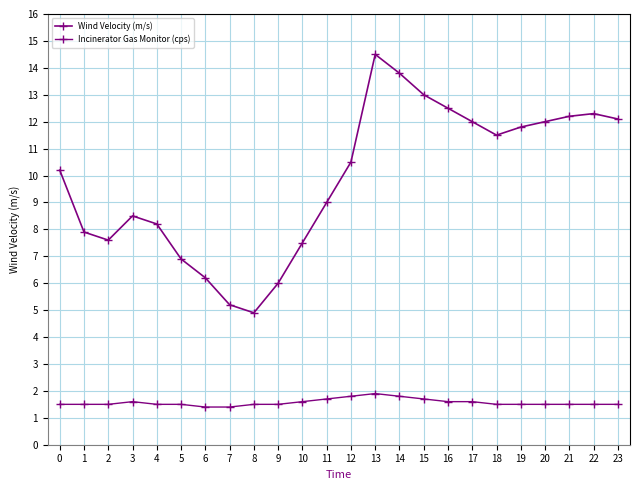

How many lines are shown in the chart?

2